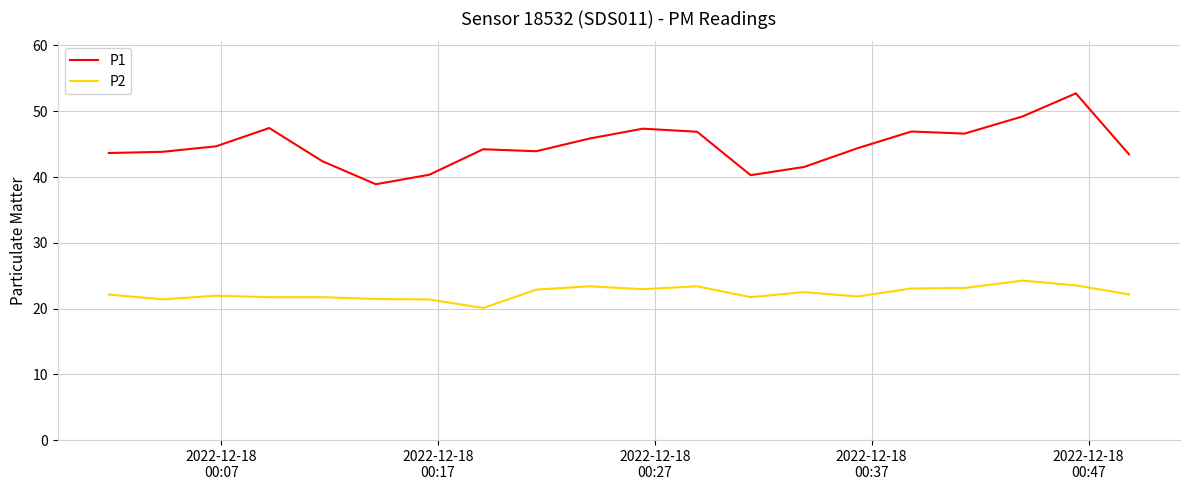

Which series has the largest total across all categories?

P1